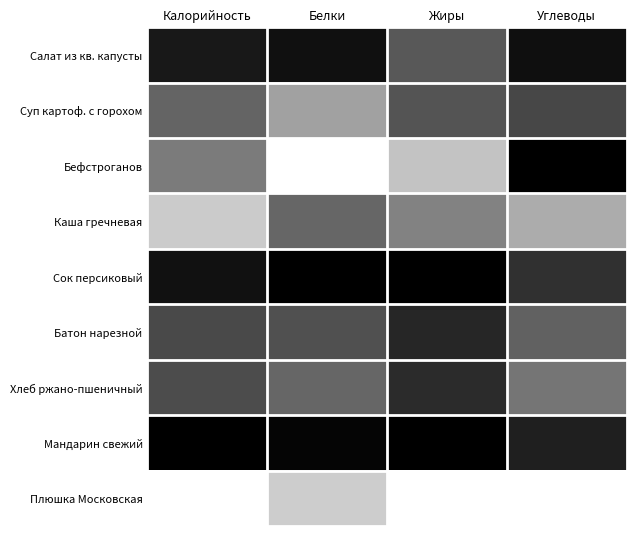

At Калорийность, list the series in order from smallest to largest.

Мандарин свежий, Сок персиковый, Салат из кв. капусты, Батон нарезной, Хлеб ржано-пшеничный, Суп картоф. с горохом, Бефстроганов, Каша гречневая, Плюшка Московская